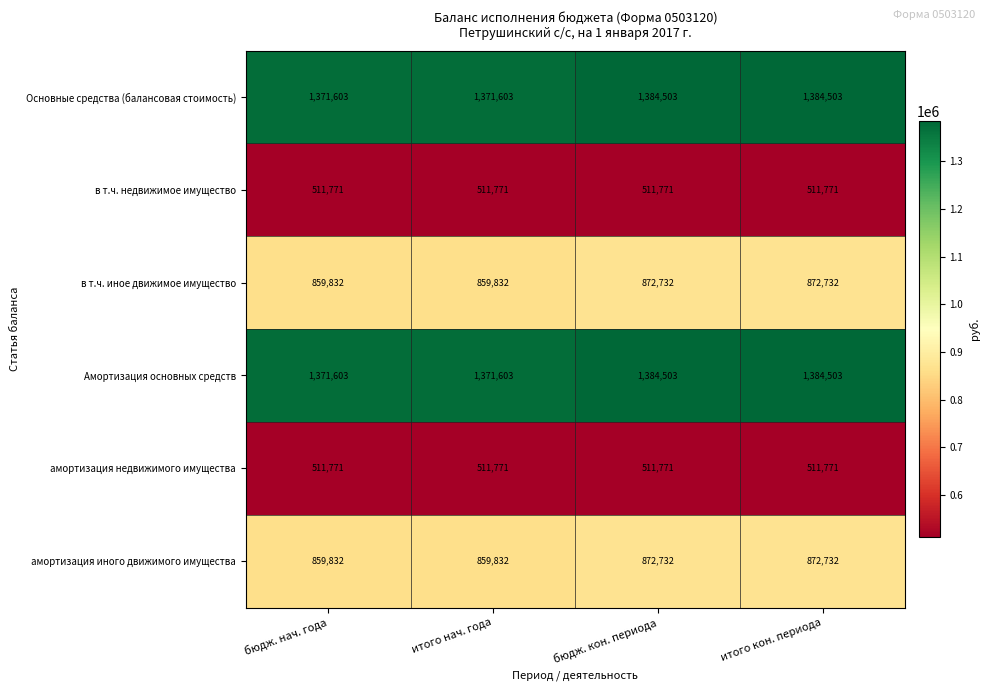

How many амортизация иного движимого имущества values are between 859832 and 872732?

4